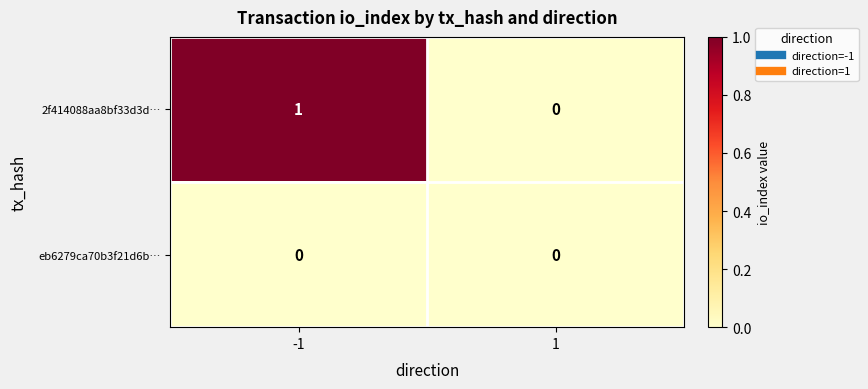

Which series has the widest spread of values?

2f414088aa8bf33d3d…